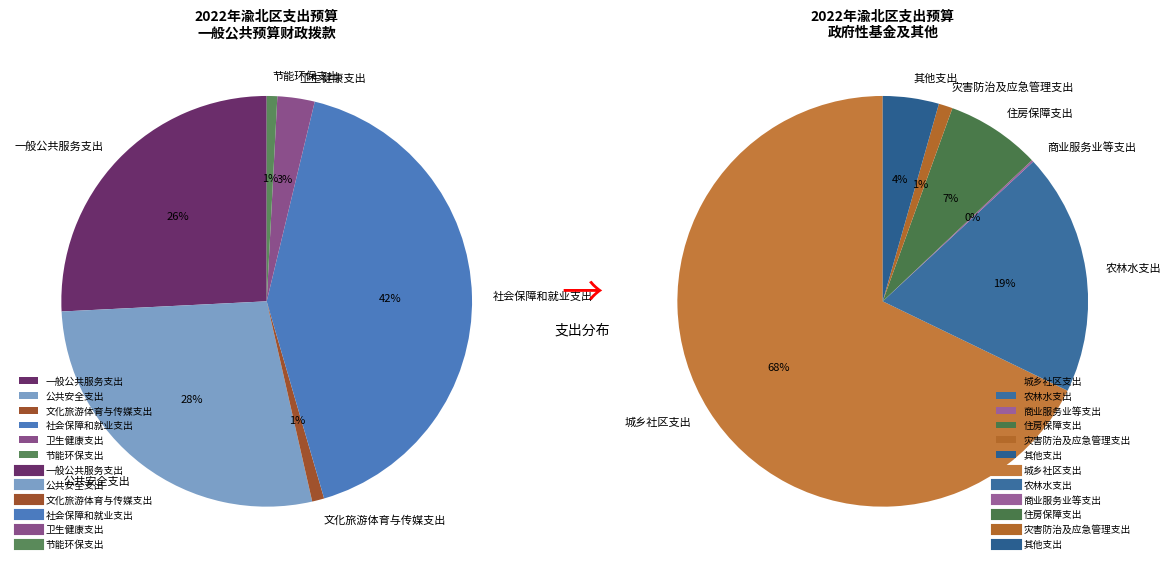

Is it true that 文化旅游体育与传媒支出 is 1% of the pie?

True